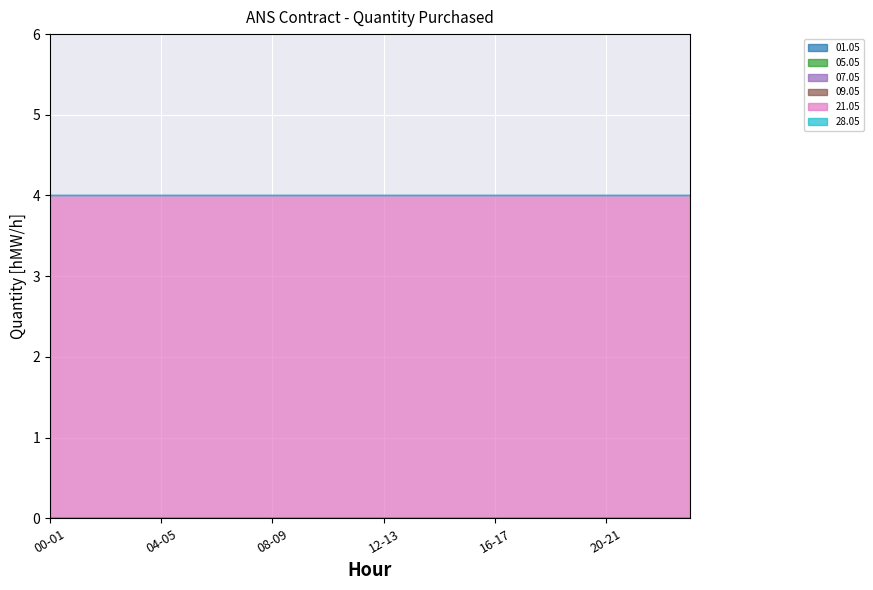

True or false: 09.05 has a value of 0 at 15-16.

True